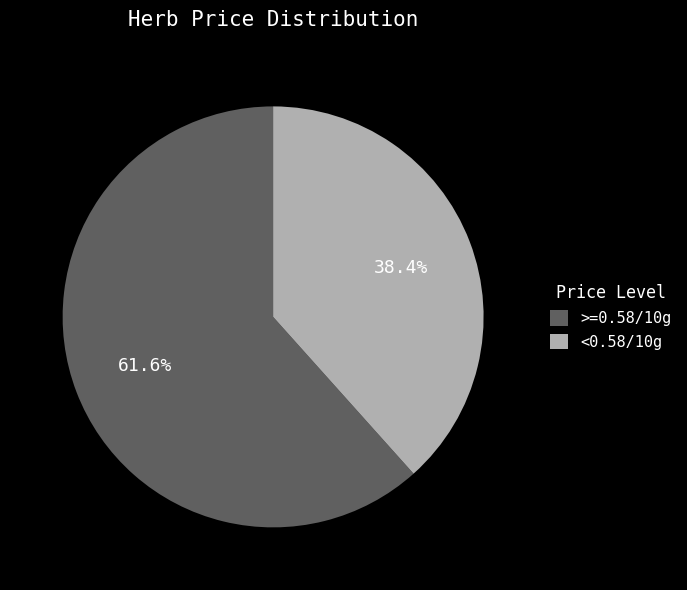

Is there a majority slice in this chart?

Yes